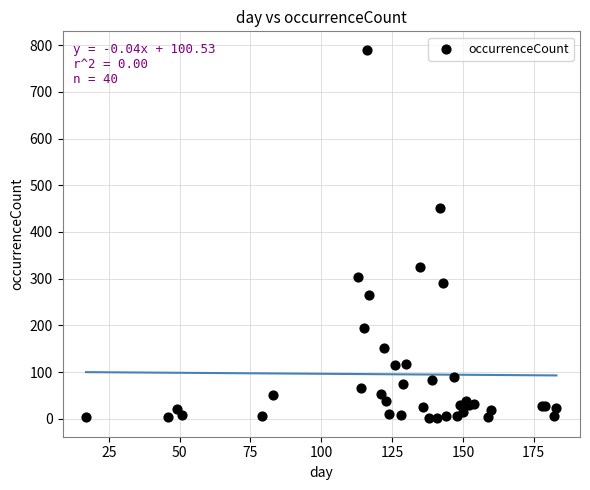

What Y value in the scatter plot is closest to 395?

452